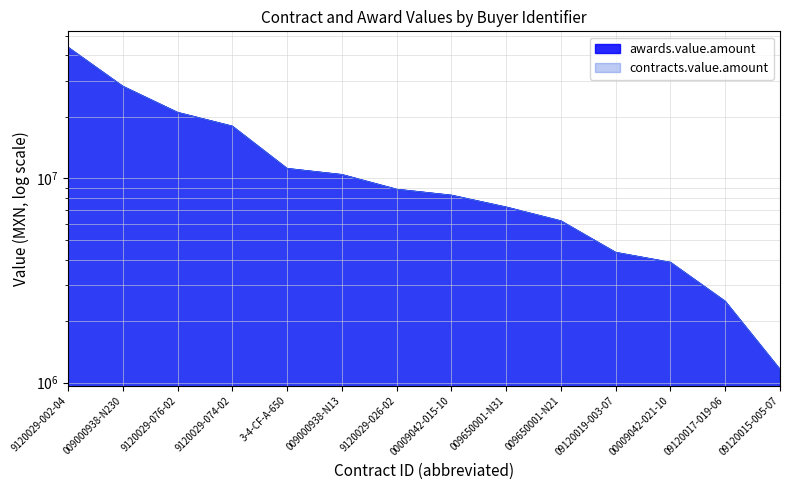

True or false: contracts.value.amount has a value of 5546623.3 at 00009042-021-10.

False